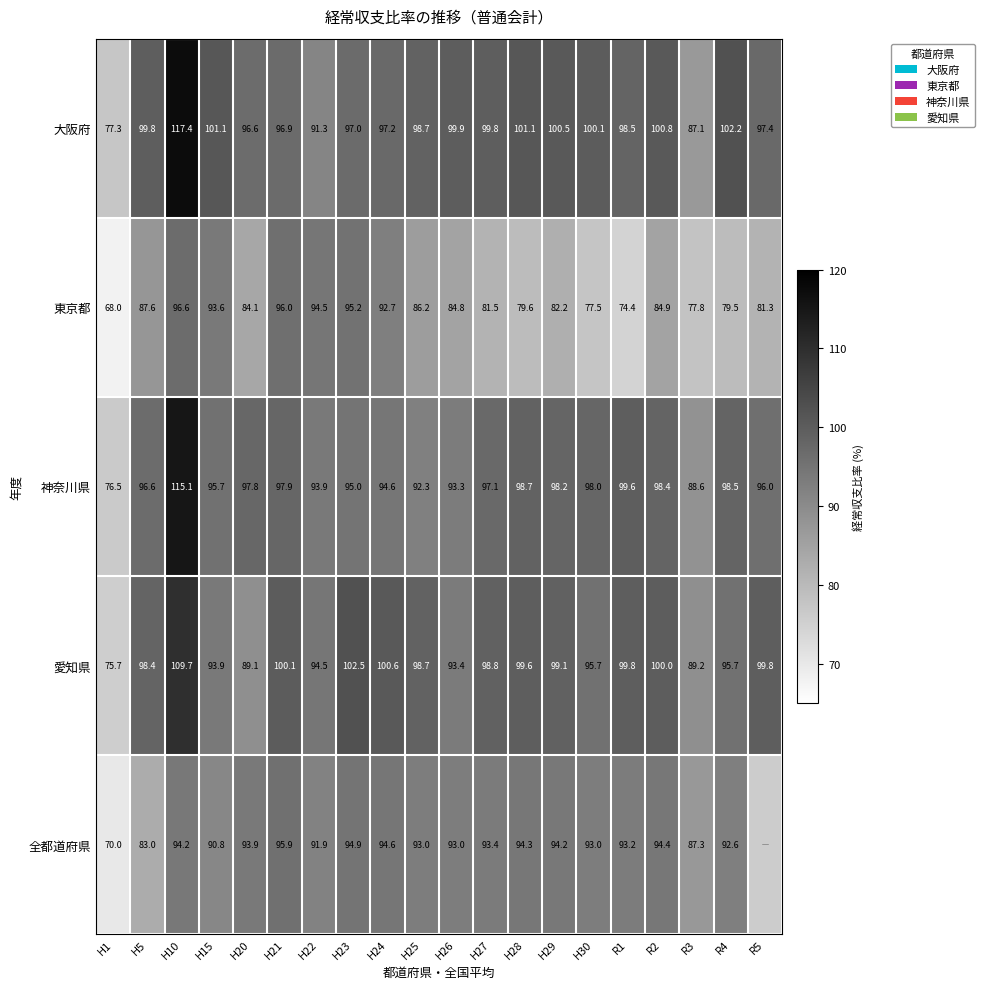

How many values in the 神奈川県 series are below 97?

10